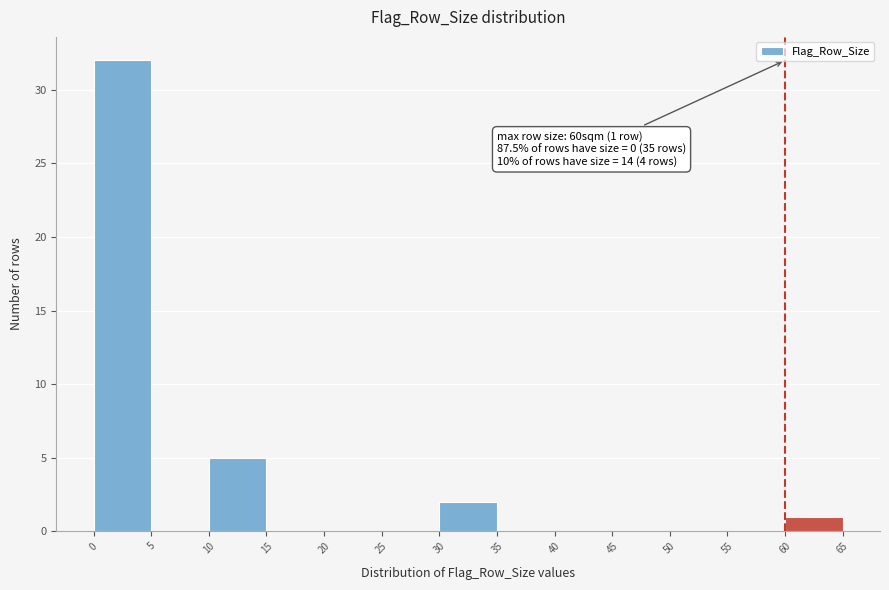

Over which range of the x-axis is the bar tallest?

0 to 5